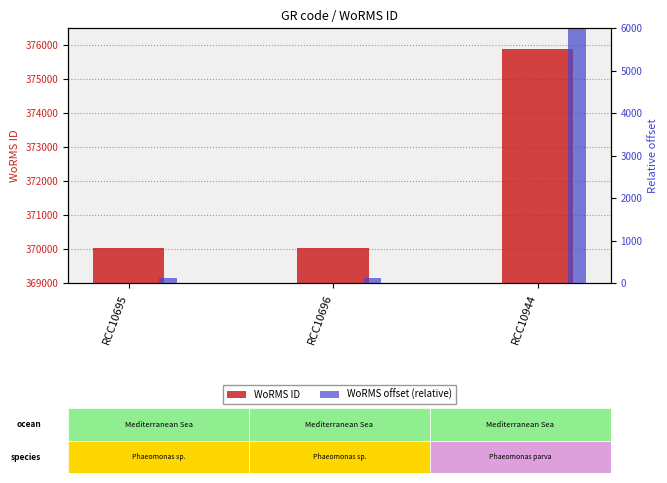

At RCC10695, list the series in order from largest to smallest.

WoRMS ID, WoRMS offset (relative)